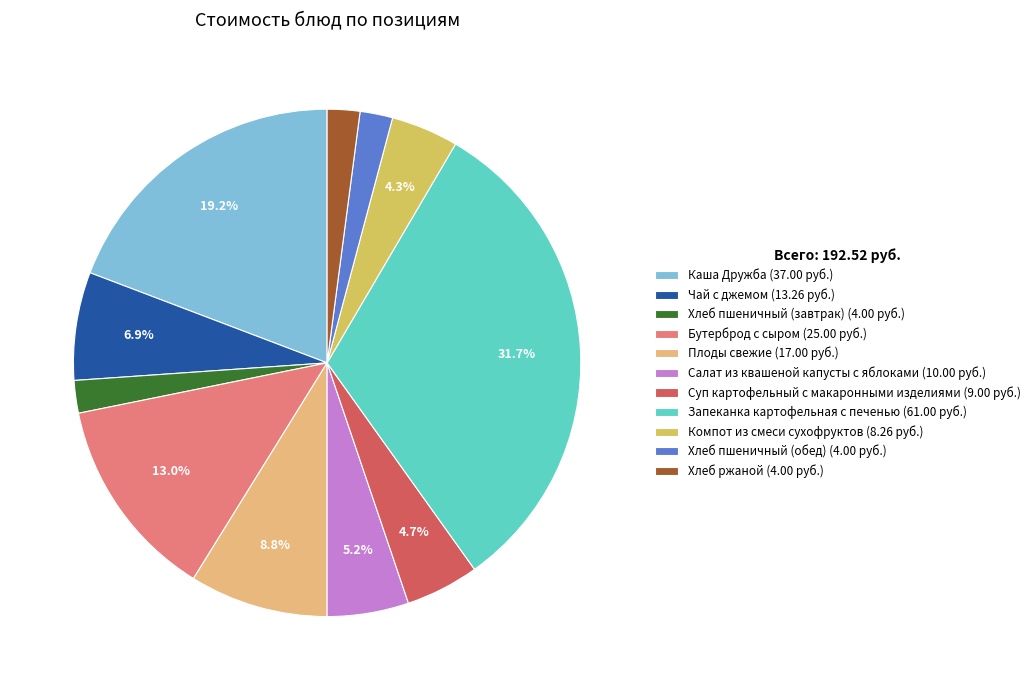

Which slice is the smallest?

Хлеб пшеничный (завтрак)